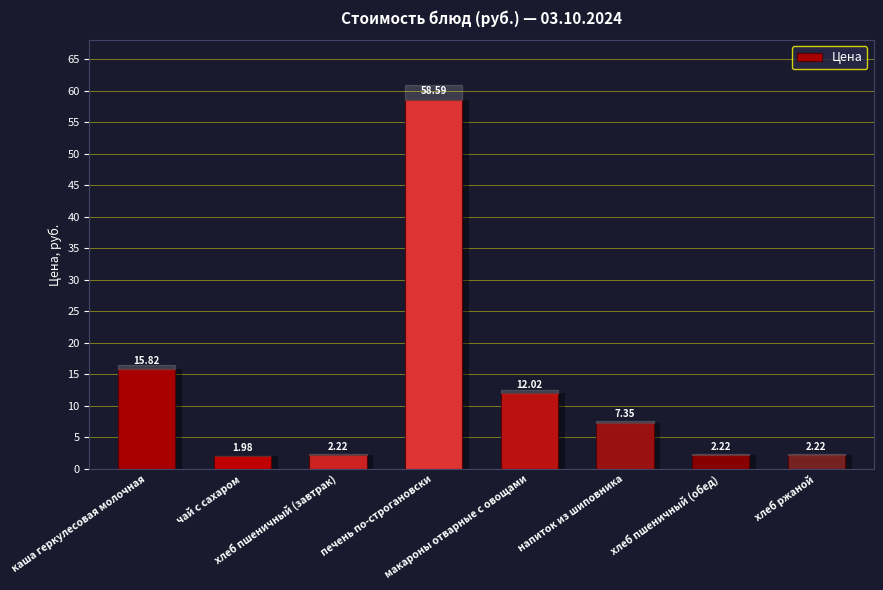

Count the number of data series in this chart.

1